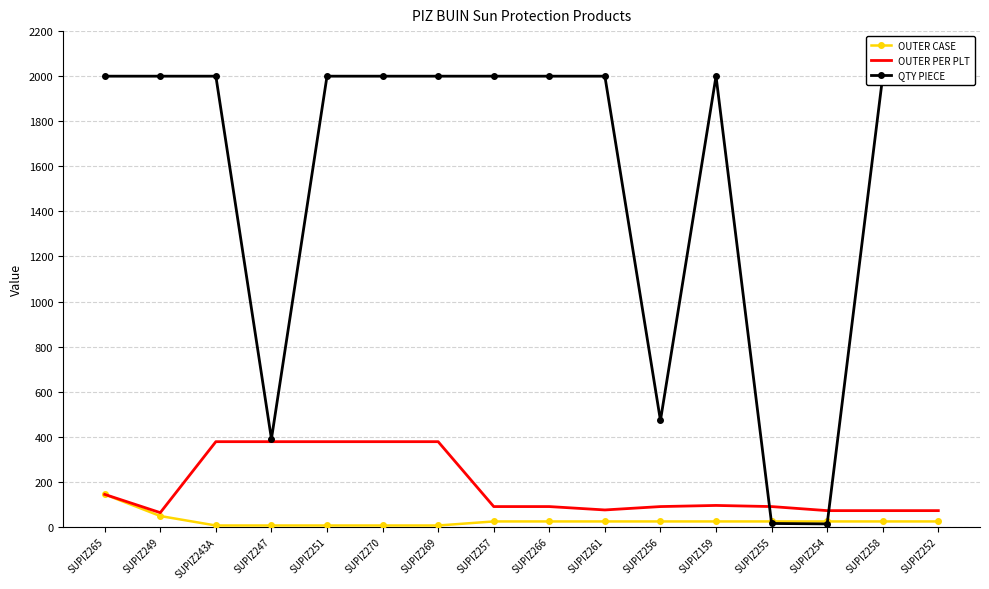

Count the OUTER CASE values in the range 6 to 24.

14